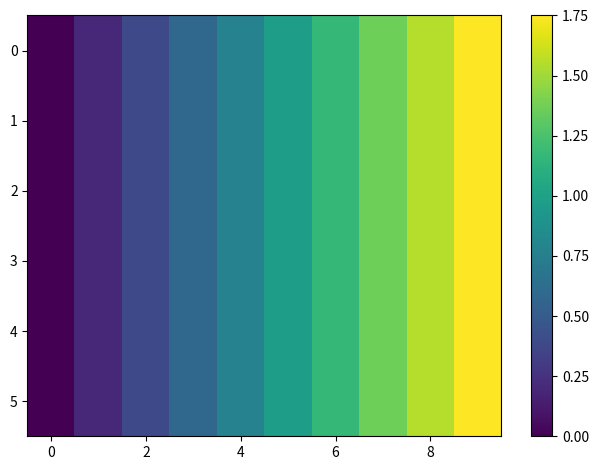

Reading right to left, list all the values displayed in this chart.

0: 1.8	1.6	1.4	1.2	1.0	0.8	0.6	0.4	0.2	0.0
1: 1.8	1.6	1.4	1.2	1.0	0.8	0.6	0.4	0.2	0.0
2: 1.8	1.6	1.4	1.2	1.0	0.8	0.6	0.4	0.2	0.0
3: 1.8	1.6	1.4	1.2	1.0	0.8	0.6	0.4	0.2	0.0
4: 1.8	1.6	1.4	1.2	1.0	0.8	0.6	0.4	0.2	0.0
5: 1.8	1.6	1.4	1.2	1.0	0.8	0.6	0.4	0.2	0.0